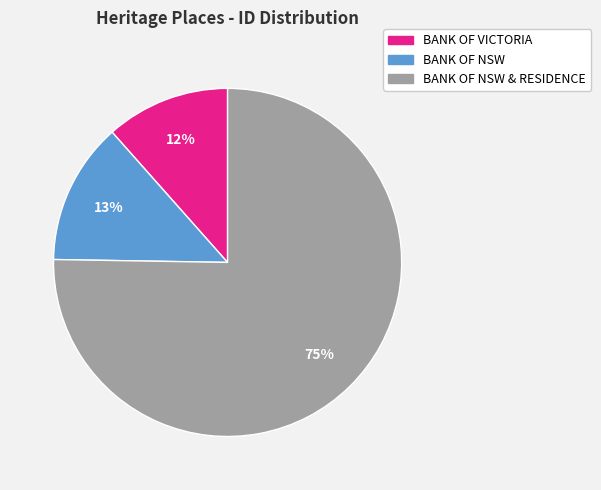

Is there any slice that represents more than half of the pie?

Yes